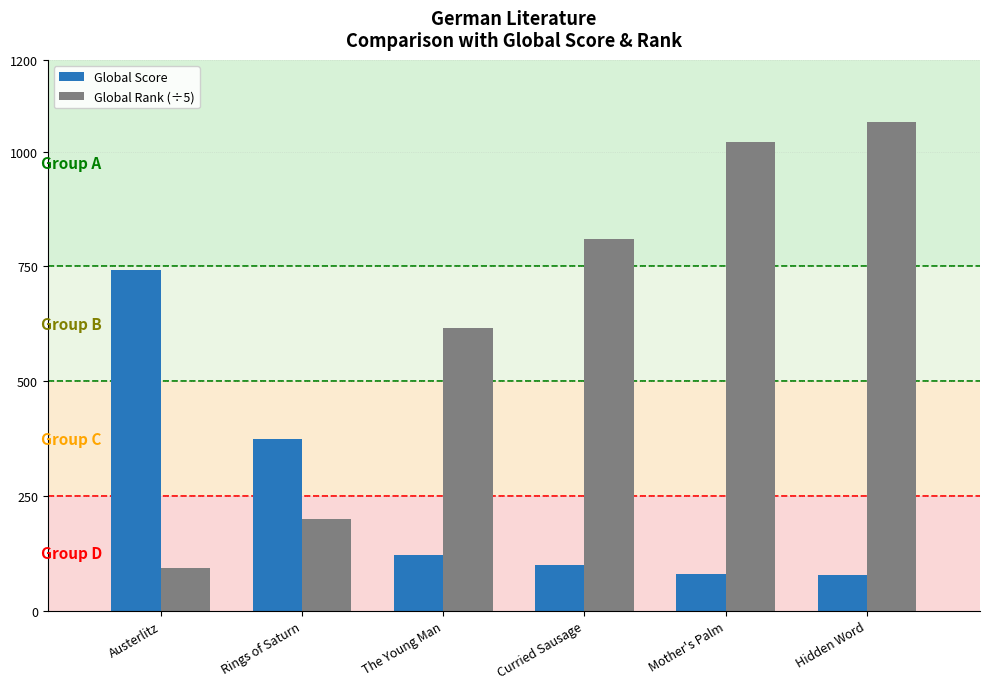

What is the difference between the maximum and minimum values in the Global Score series?

666.0